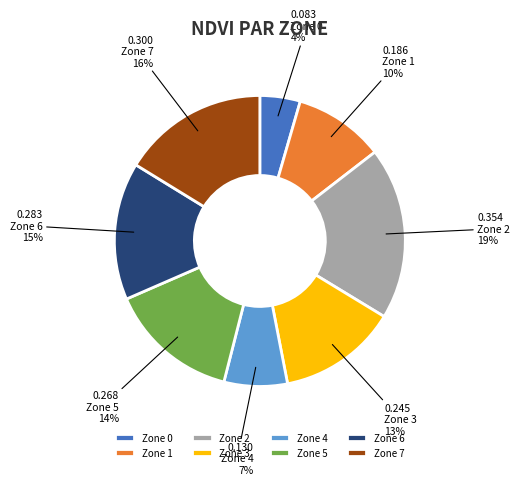

What percentage is the Zone 4 slice, to the nearest percent?

7%